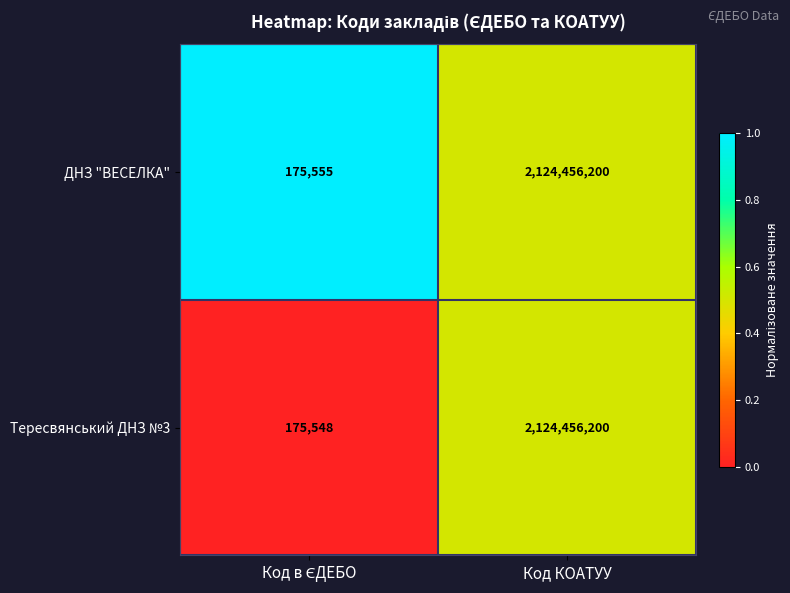

Reading right to left, list all the values displayed in this chart.

ДНЗ "ВЕСЕЛКА": 2124456200	175555
Тересвянський ДНЗ №3: 2124456200	175548